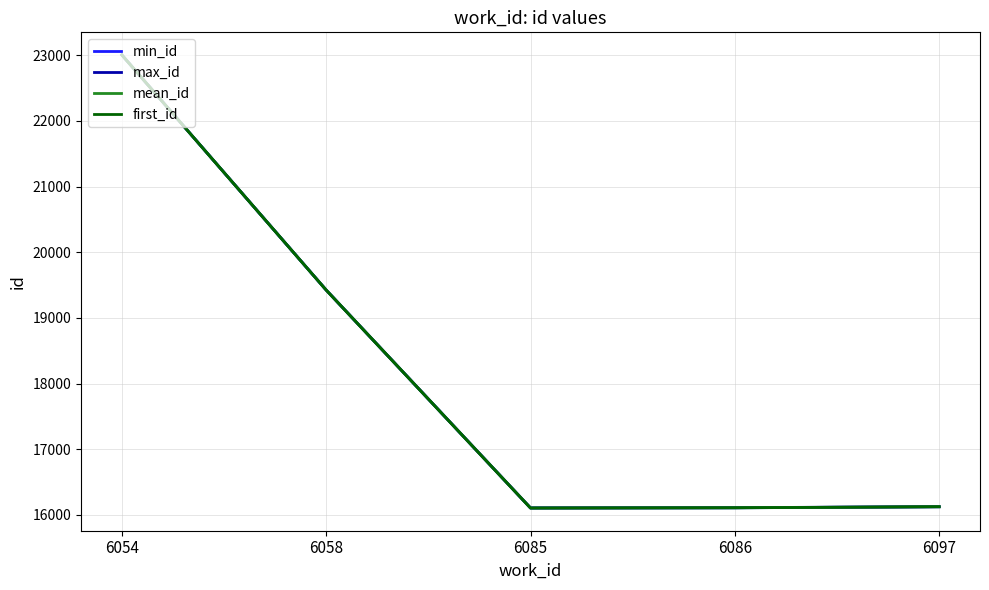

How many data points in max_id are above 16126?

2